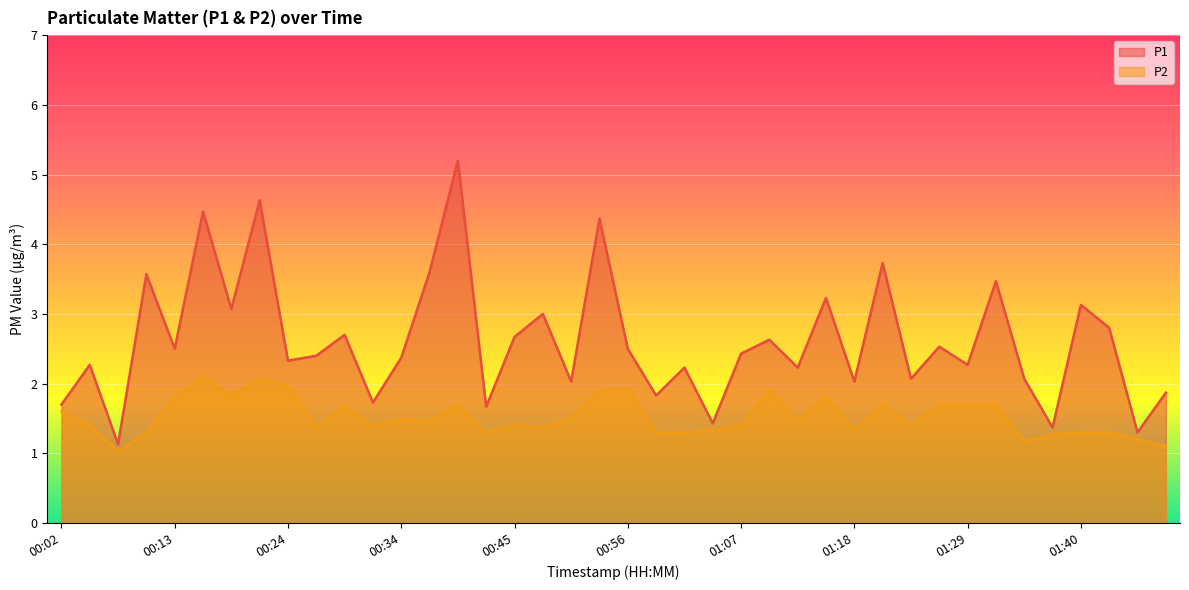

What is the difference between the maximum and second lowest values in the P2 series?

1.0